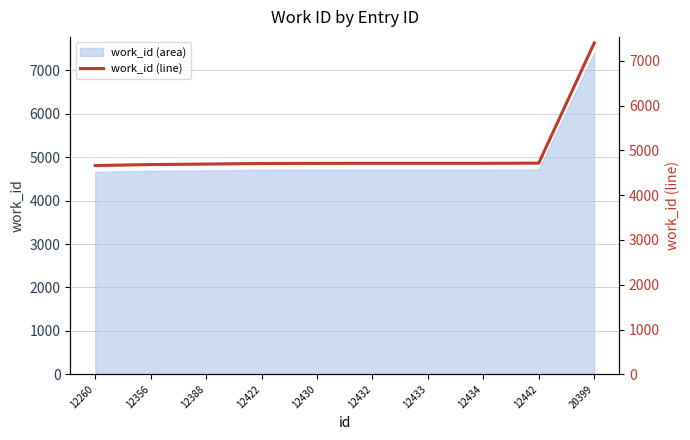

How many series are shown in this chart?

1